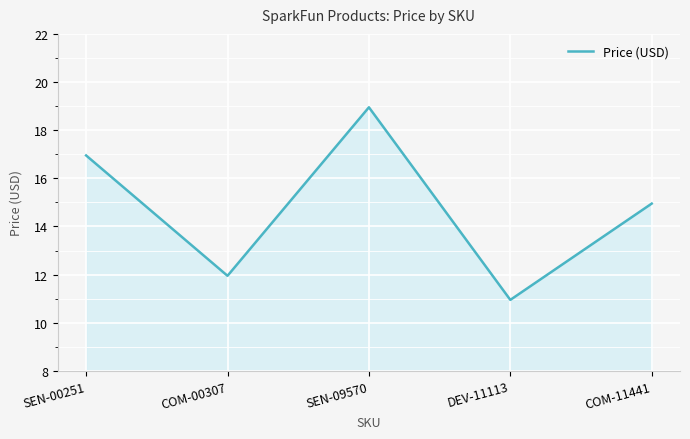

The chart shows a value of 10.5 at SEN-00251. True or false?

False